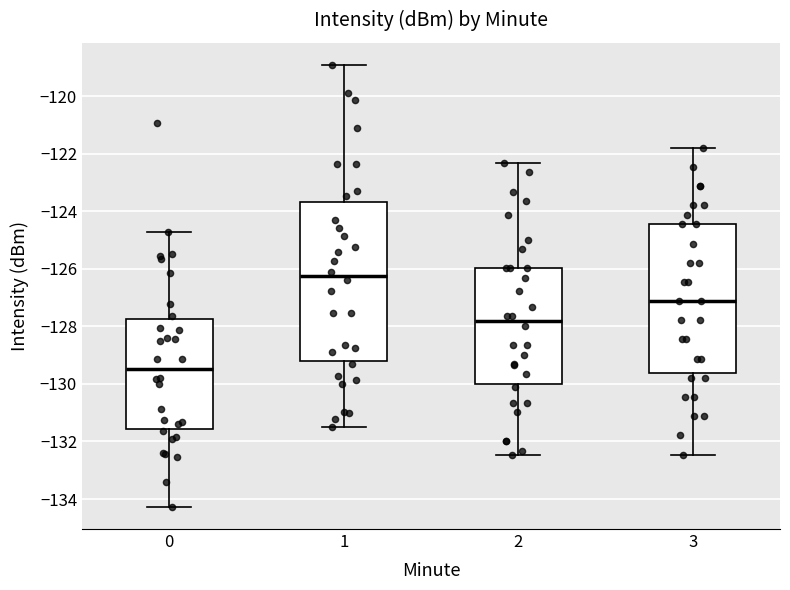

Reading left to right, transcribe this box plot: for each box, give where its median line is, the range the box spans, and where its two whiskers end, as read against the y-axis. The values are not printed on the chart, so give them approximately, as read against the axis.

0: median -129.4, box -131.6 to -127.8, whiskers -134.2 to -124.8
1: median -126.2, box -129.2 to -123.6, whiskers -131.4 to -119.0
2: median -127.8, box -130.0 to -126.0, whiskers -132.4 to -122.4
3: median -127.2, box -129.6 to -124.4, whiskers -132.4 to -121.8